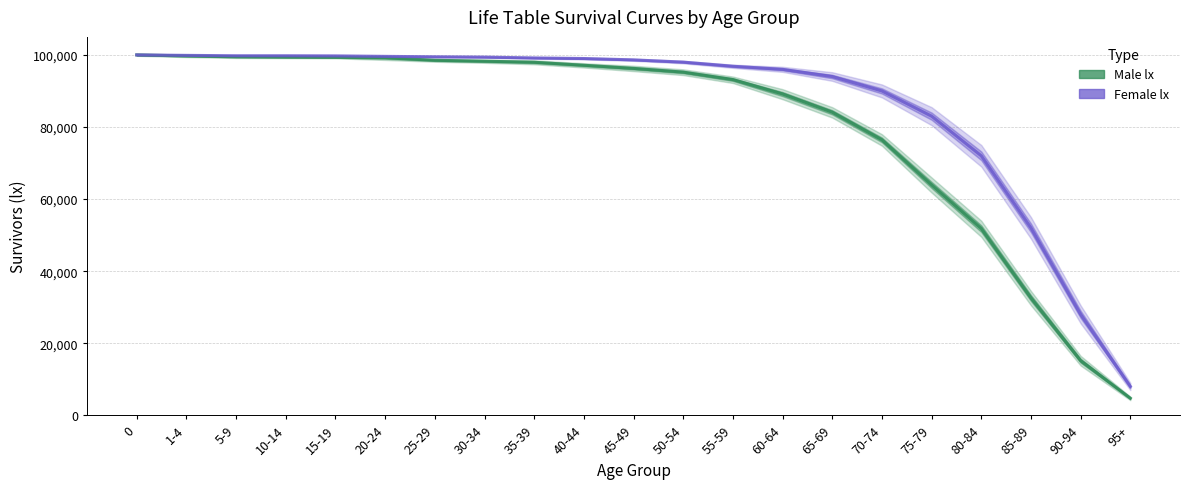

At which category does the chart reach its minimum across all series?

95+